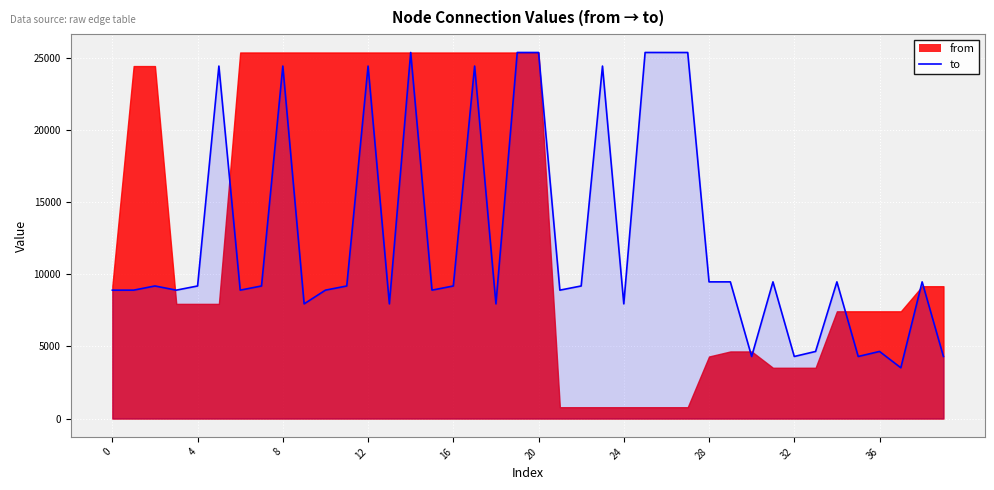

What is the minimum value for to?

3519